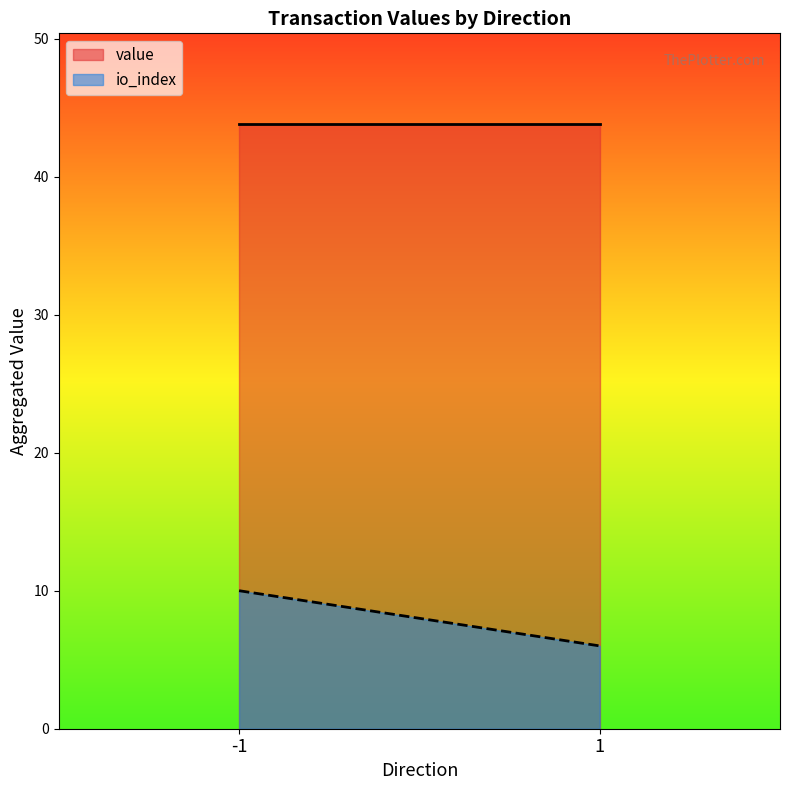

What is the difference between the highest and lowest values at 1?

37.8